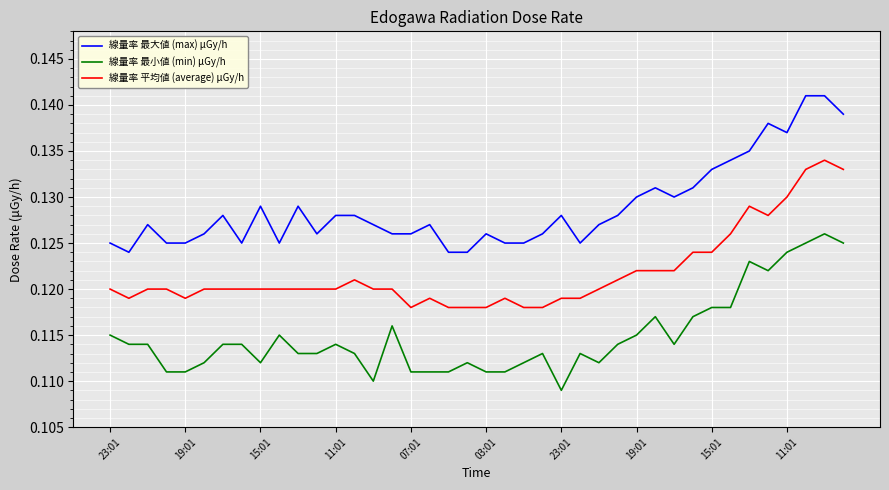

Rank the series by their maximum value, from lowest to highest.

線量率 最小値 (min) μGy/h, 線量率 平均値 (average) μGy/h, 線量率 最大値 (max) μGy/h